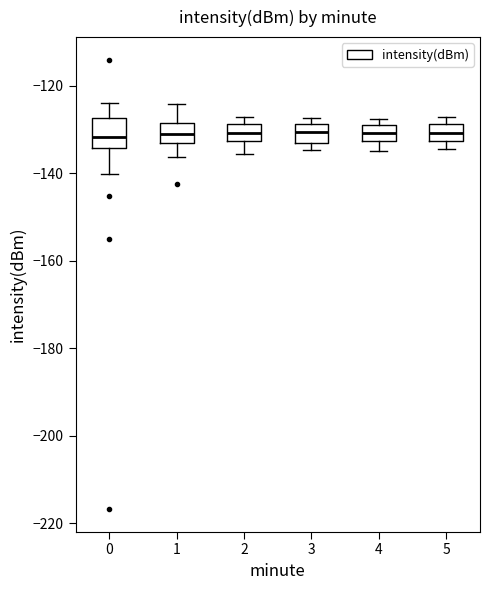

Reading left to right, transcribe this box plot: for each box, give where its median line is, the range the box spans, and where its two whiskers end, as read against the y-axis. The values are not printed on the chart, so give them approximately, as read against the axis.

0: median -132, box -134 to -128, whiskers -140 to -124
1: median -130, box -134 to -128, whiskers -136 to -124
2: median -130, box -132 to -128, whiskers -136 to -128 (just above the box's upper edge)
3: median -130, box -134 to -128, whiskers -134 (just below the box's lower edge) to -128 (just above the box's upper edge)
4: median -130, box -132 to -128, whiskers -134 to -128 (just above the box's upper edge)
5: median -130, box -132 to -128, whiskers -134 to -128 (just above the box's upper edge)